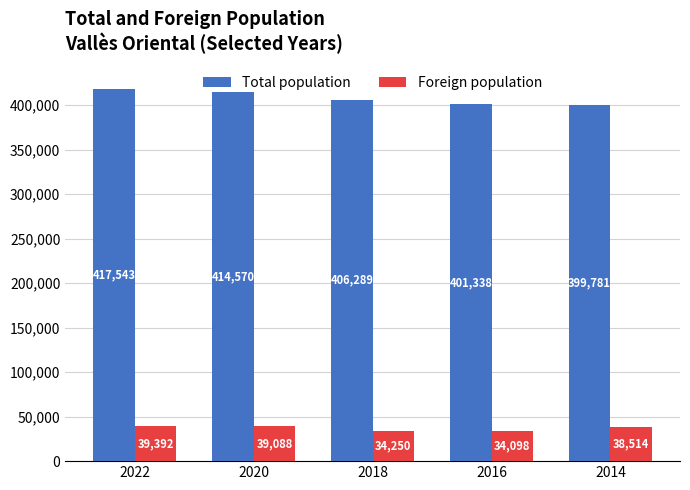

Which category has the lowest value across all series?

2016